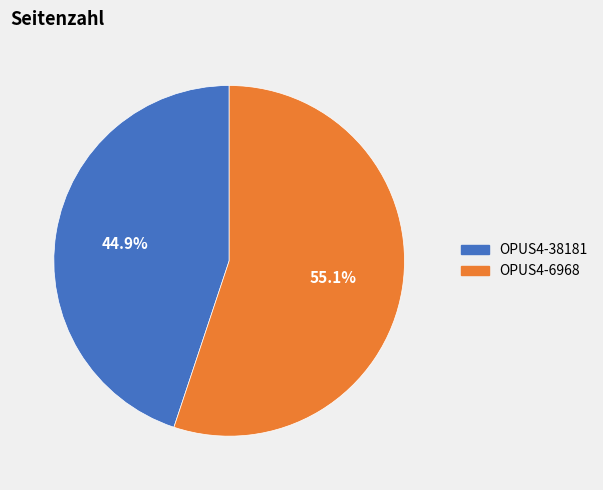

What is the smallest slice in the pie chart?

OPUS4-38181